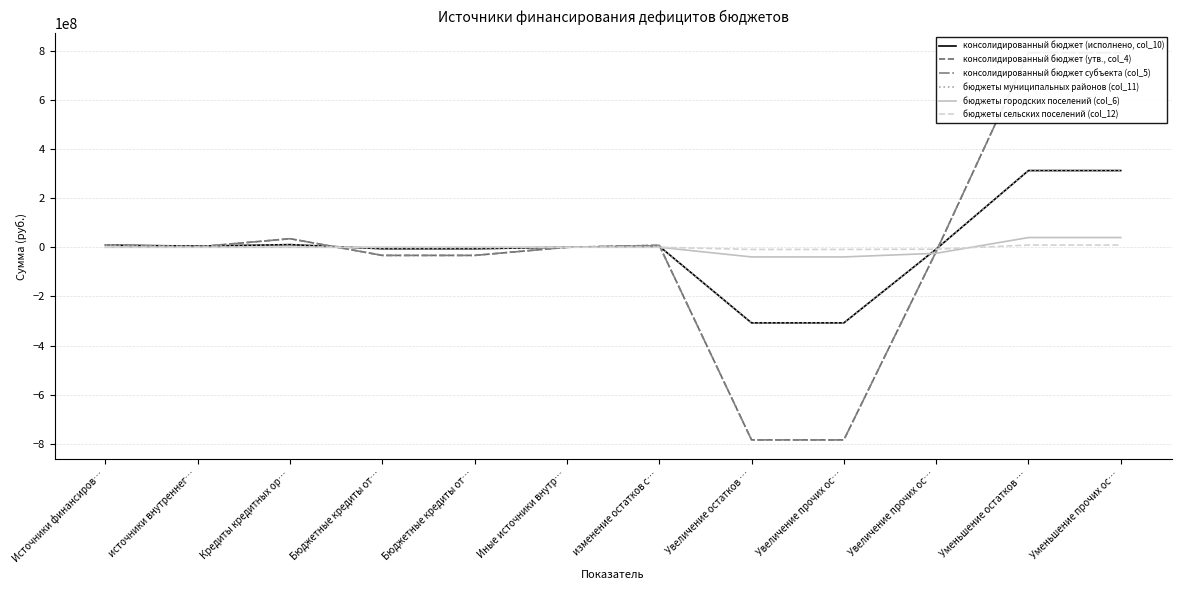

How many negative values does the консолидированный бюджет субъекта (col_5) series have?

5